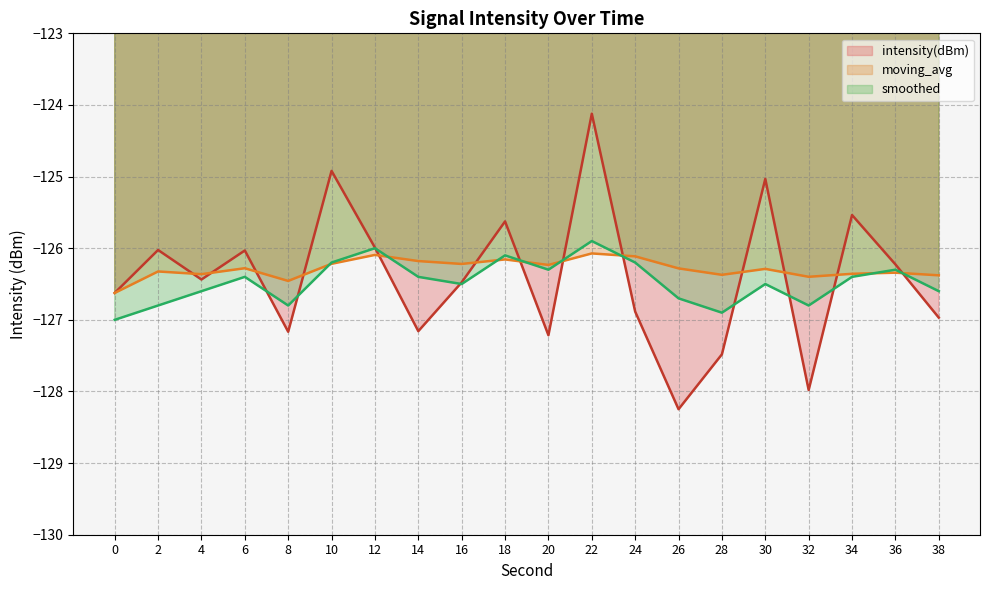

Which series ends up on top after the final intersection of intensity(dBm) and smoothed?

smoothed